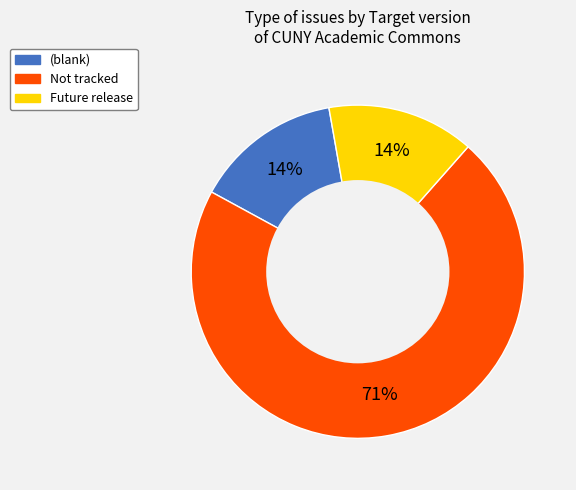

Is there a majority slice in this chart?

Yes